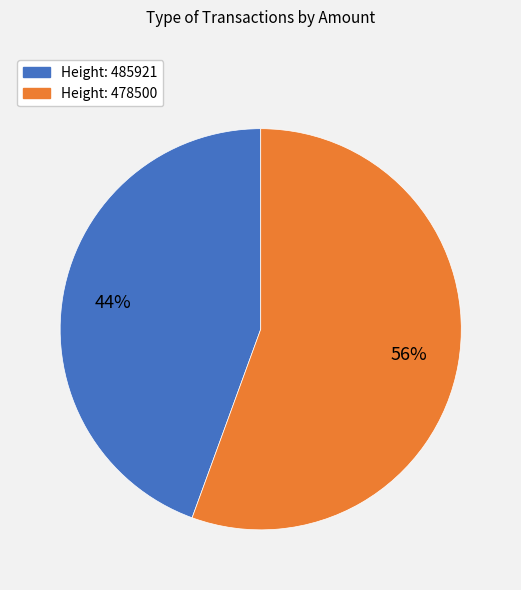

Does any single category account for the majority?

Yes